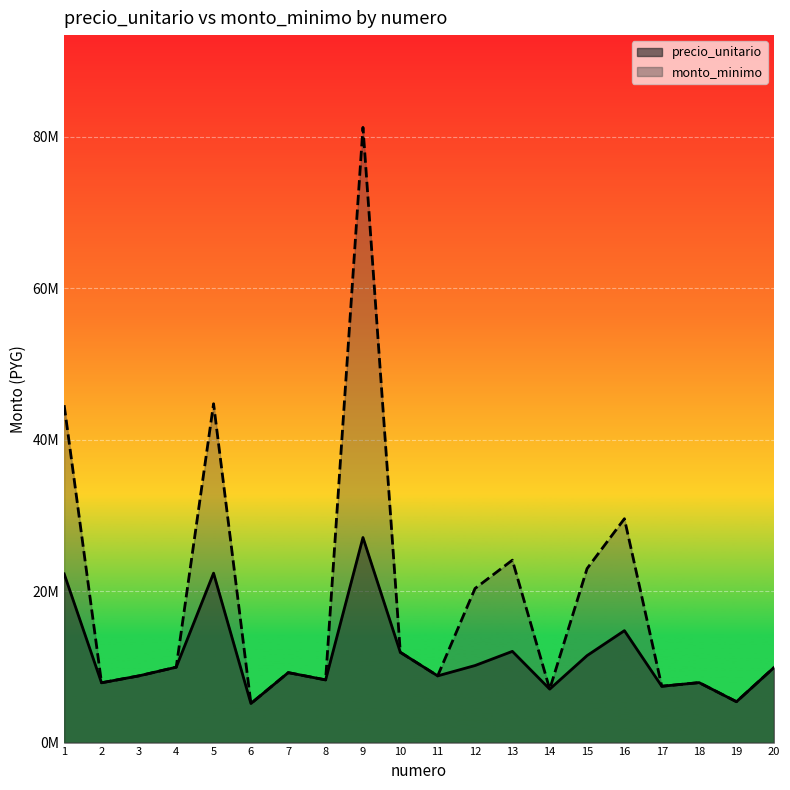

What is the maximum value for precio_unitario?

27084000